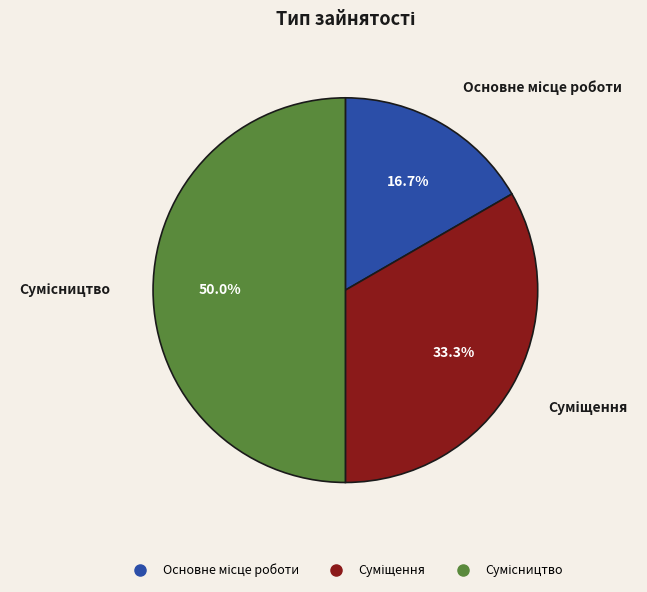

How many slices are in this pie chart?

3